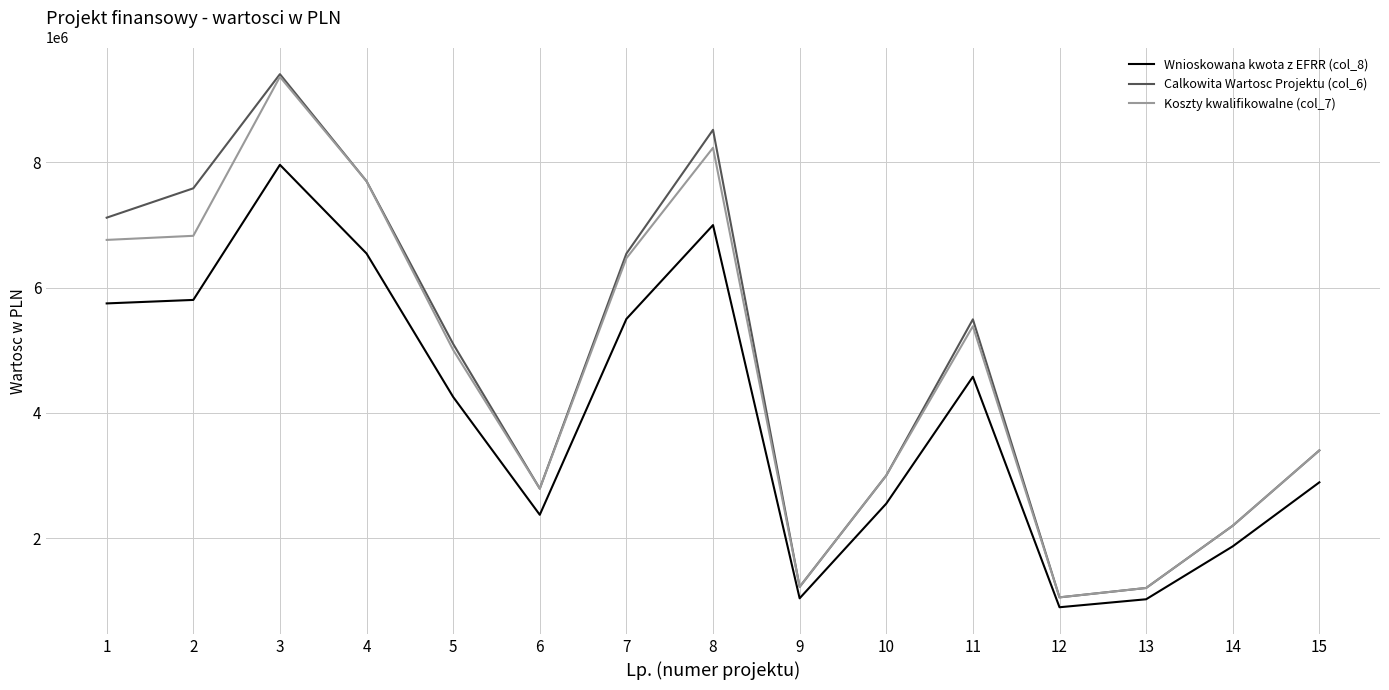

At which category is the sum across all series the highest?

3